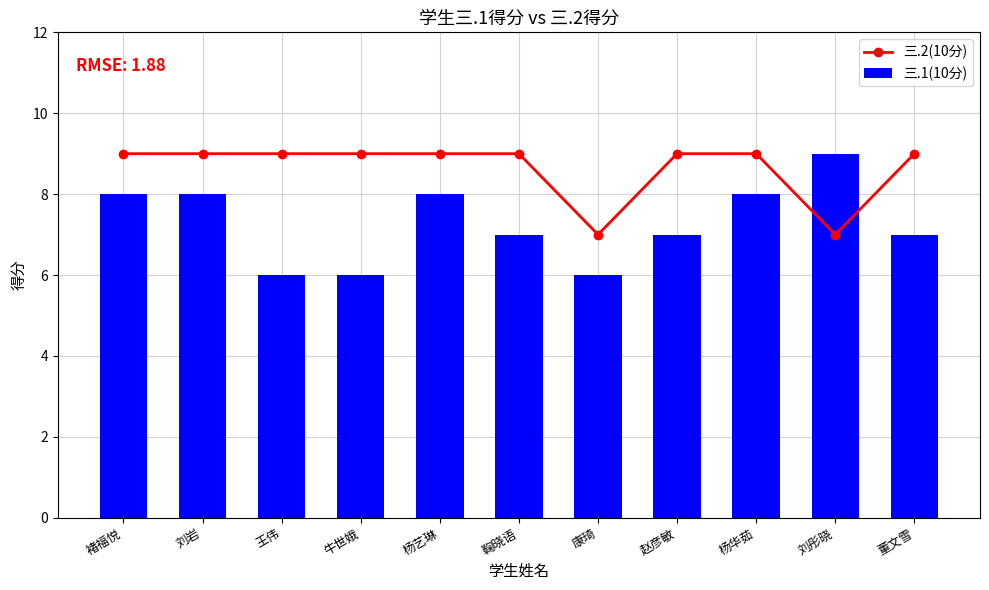

Between 褚福悦 and 牛世娥, which is larger?

褚福悦